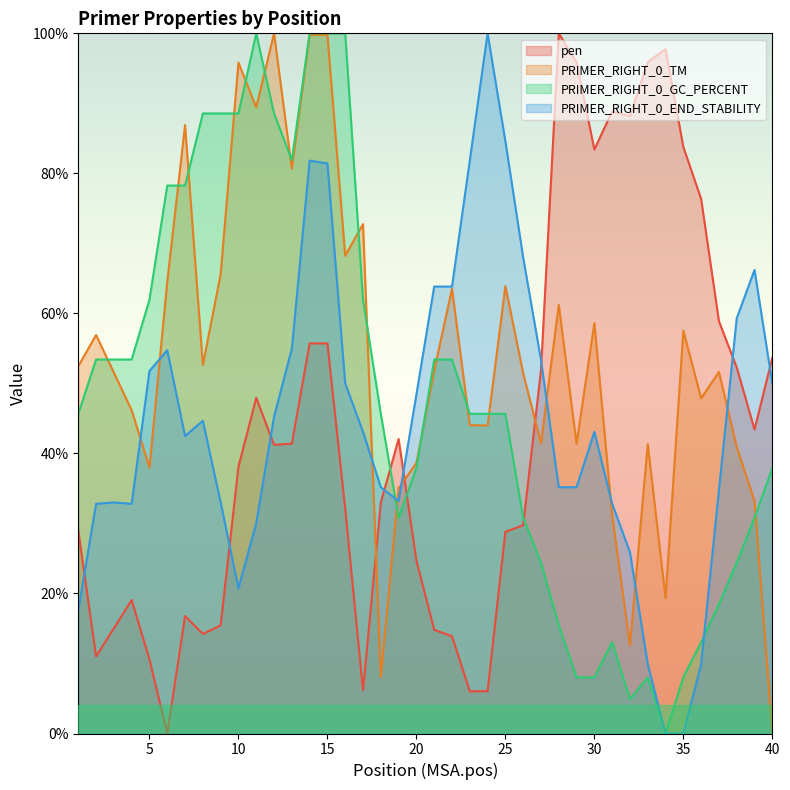

Is it true that PRIMER_RIGHT_0_GC_PERCENT equals 79.1 at 3?

False